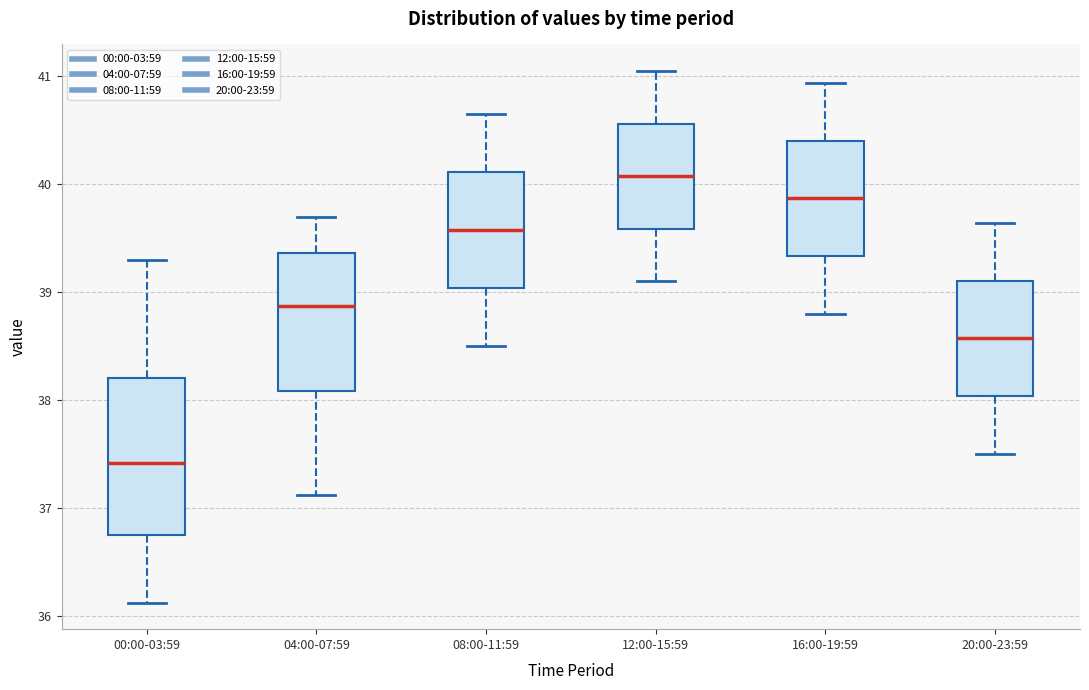

Reading left to right, read every box against the y-axis: the position of its median line, the range the box covers, and the ends of its whiskers. The values are not printed on the chart, so give them approximately, as read against the axis.

00:00-03:59: median 37.4, box 36.8 to 38.2, whiskers 36.1 to 39.3
04:00-07:59: median 38.9, box 38.1 to 39.4, whiskers 37.1 to 39.7
08:00-11:59: median 39.6, box 39.0 to 40.1, whiskers 38.5 to 40.7
12:00-15:59: median 40.1, box 39.6 to 40.6, whiskers 39.1 to 41.1
16:00-19:59: median 39.9, box 39.3 to 40.4, whiskers 38.8 to 40.9
20:00-23:59: median 38.6, box 38.0 to 39.1, whiskers 37.5 to 39.6